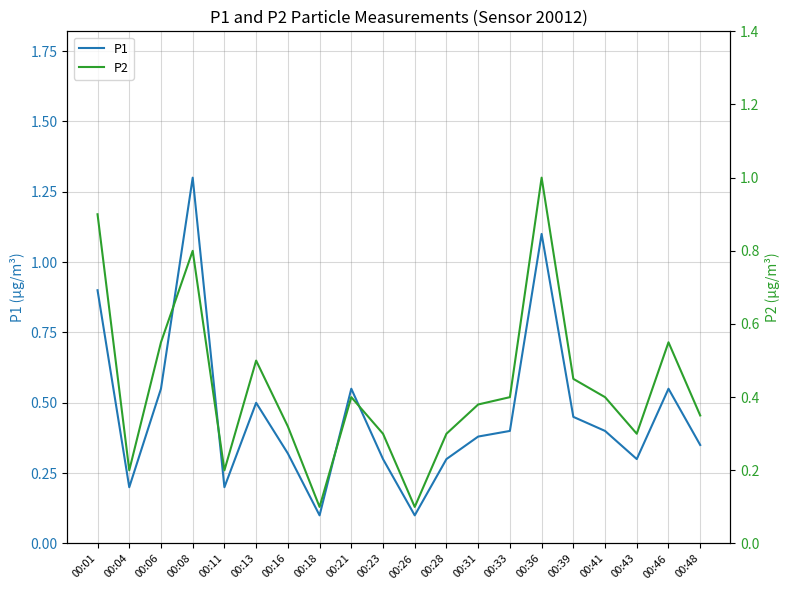

Is the value of P2 at 00:13 greater than the value of P1 at 00:46?

No